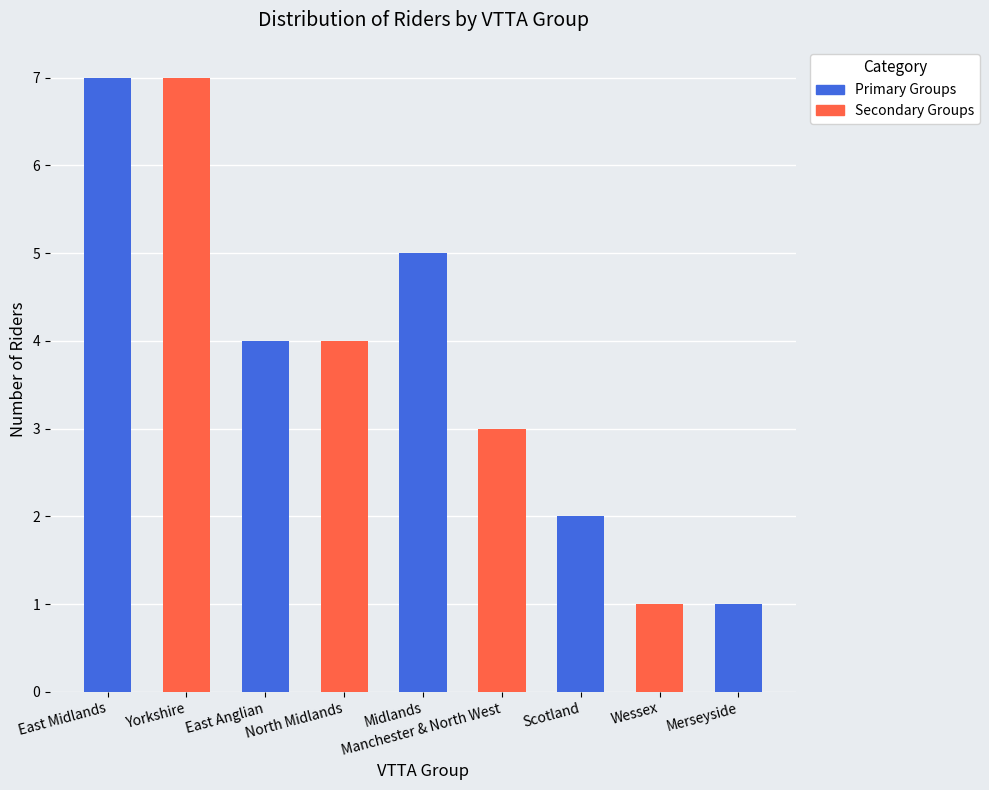

What is the change in value from Midlands to Scotland?

-3